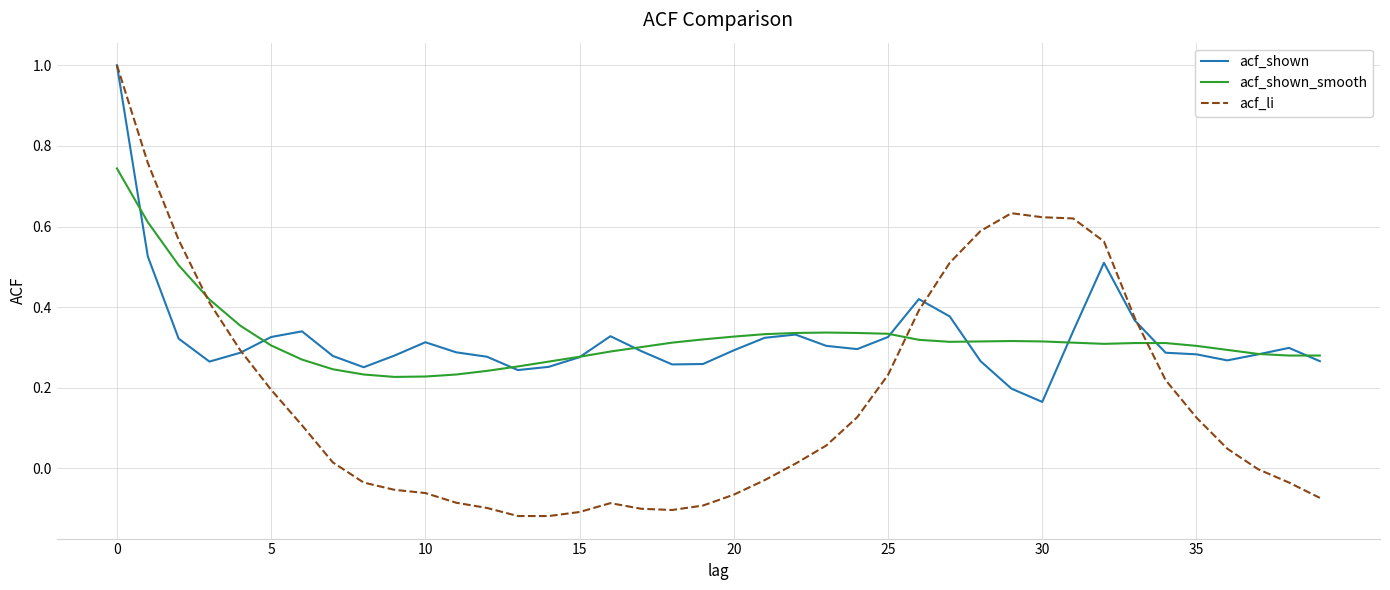

How many lines are shown in the chart?

3